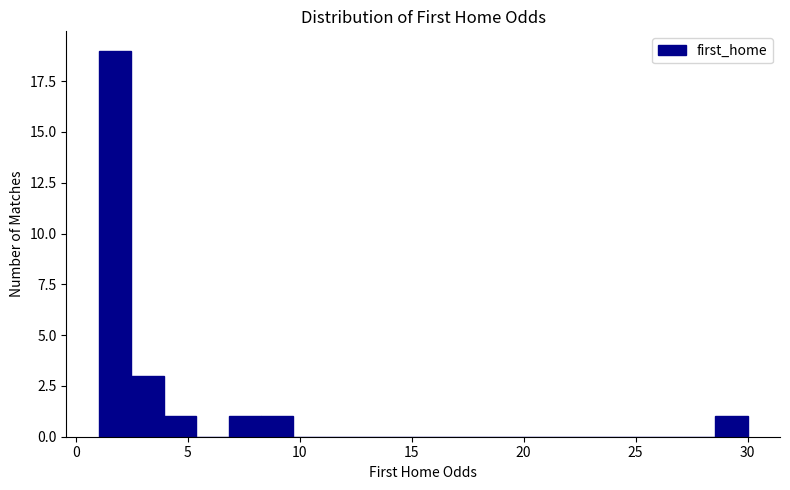

Around what value on the x-axis is the tallest bar? Give the approximate position of its centre, as read against the axis.

2.0